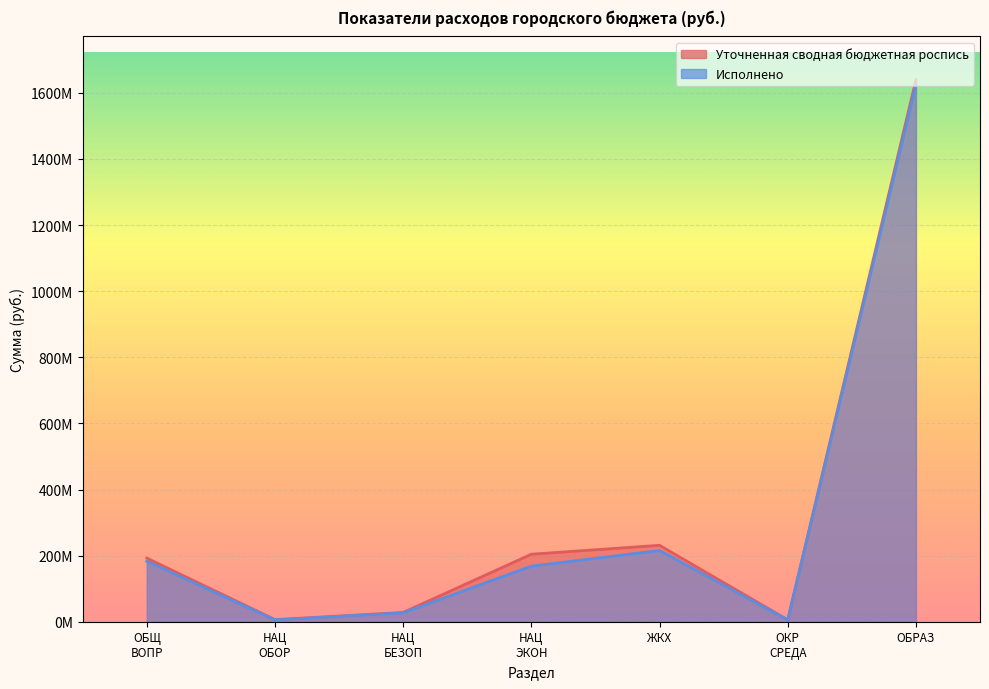

True or false: Исполнено and Уточненная сводная бюджетная роспись intersect in this chart.

False